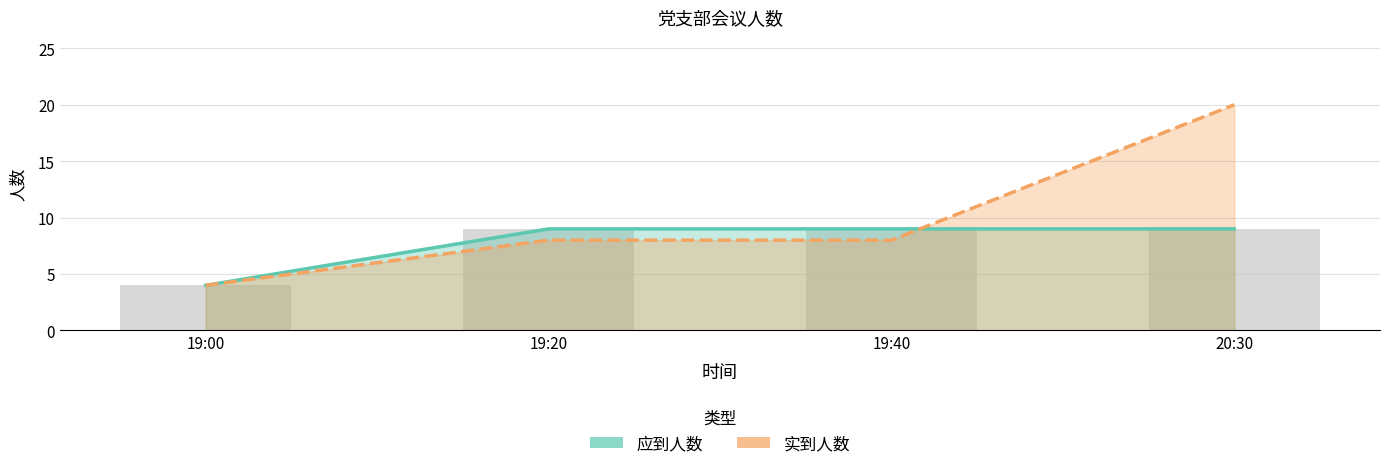

List the labels in order of value, largest first.

19:20, 19:40, 20:30, 19:00